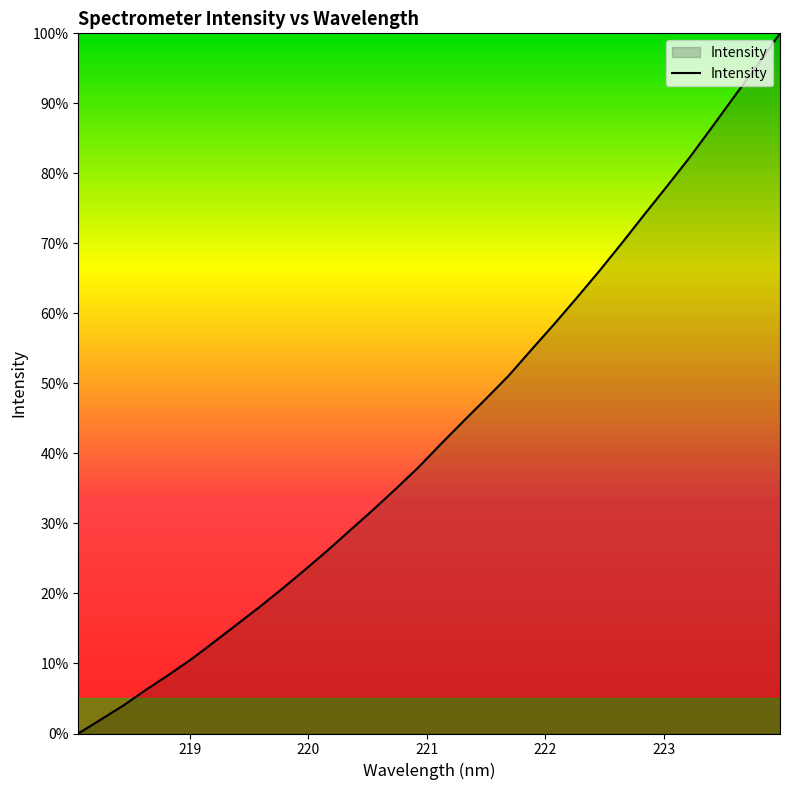

What is the greatest value displayed?

100.0